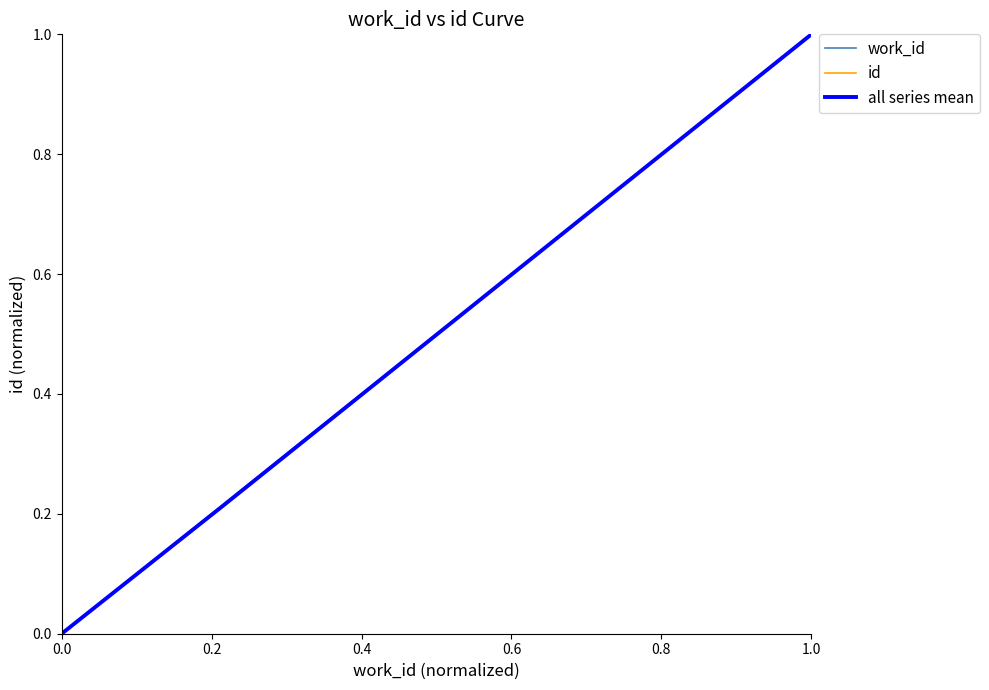

What is the maximum value shown in the chart?

1.0